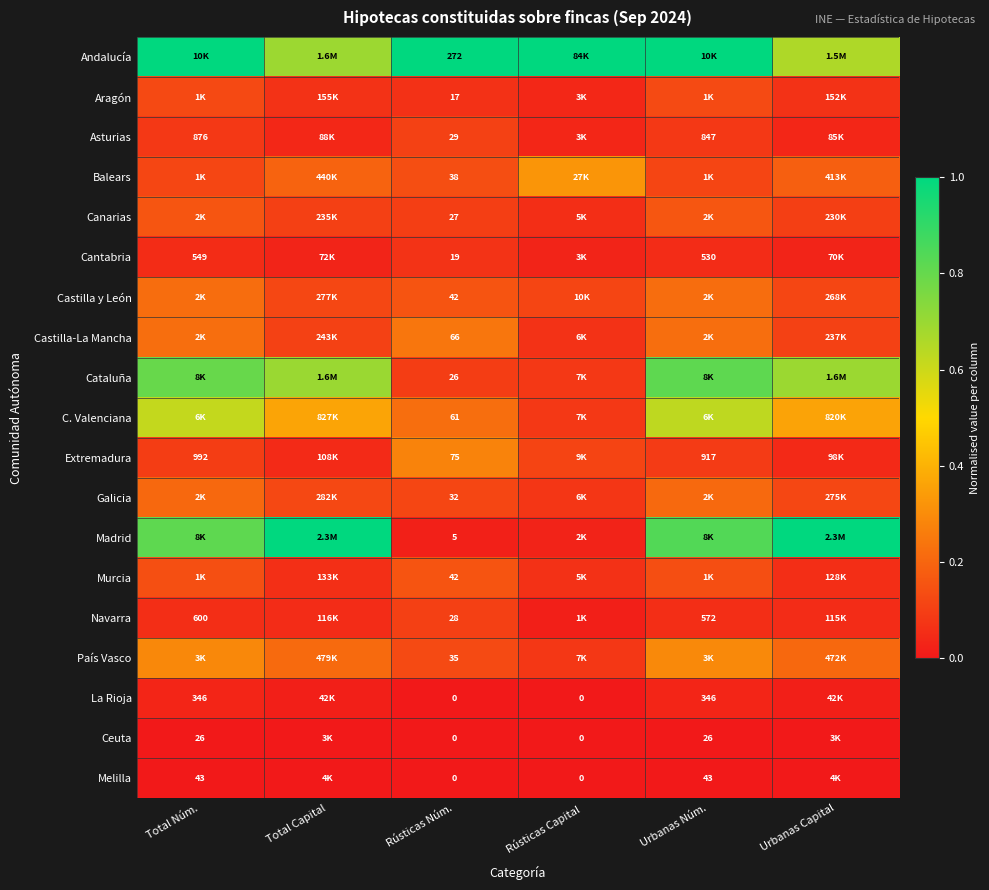

Count the Andalucía values in the range 0 to 1.

6